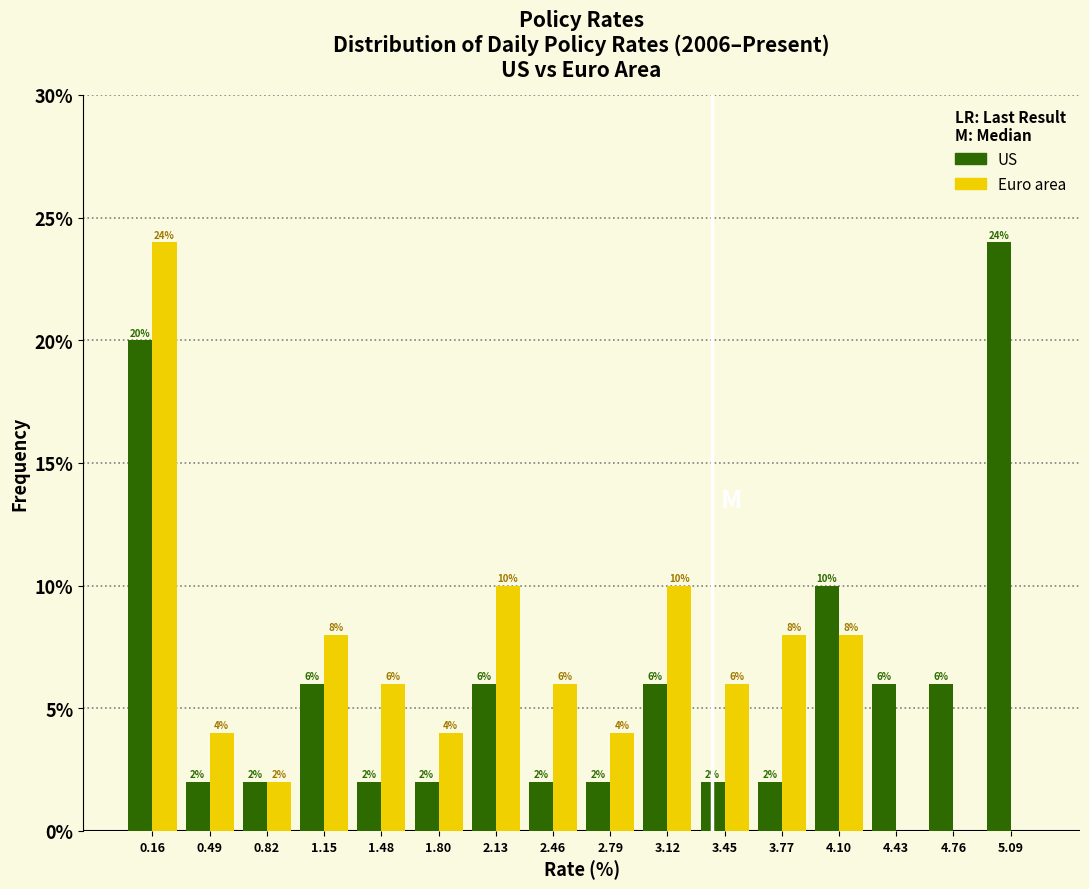

In the Euro area series, which range on the x-axis has the tallest bar?

0.00 to 0.35